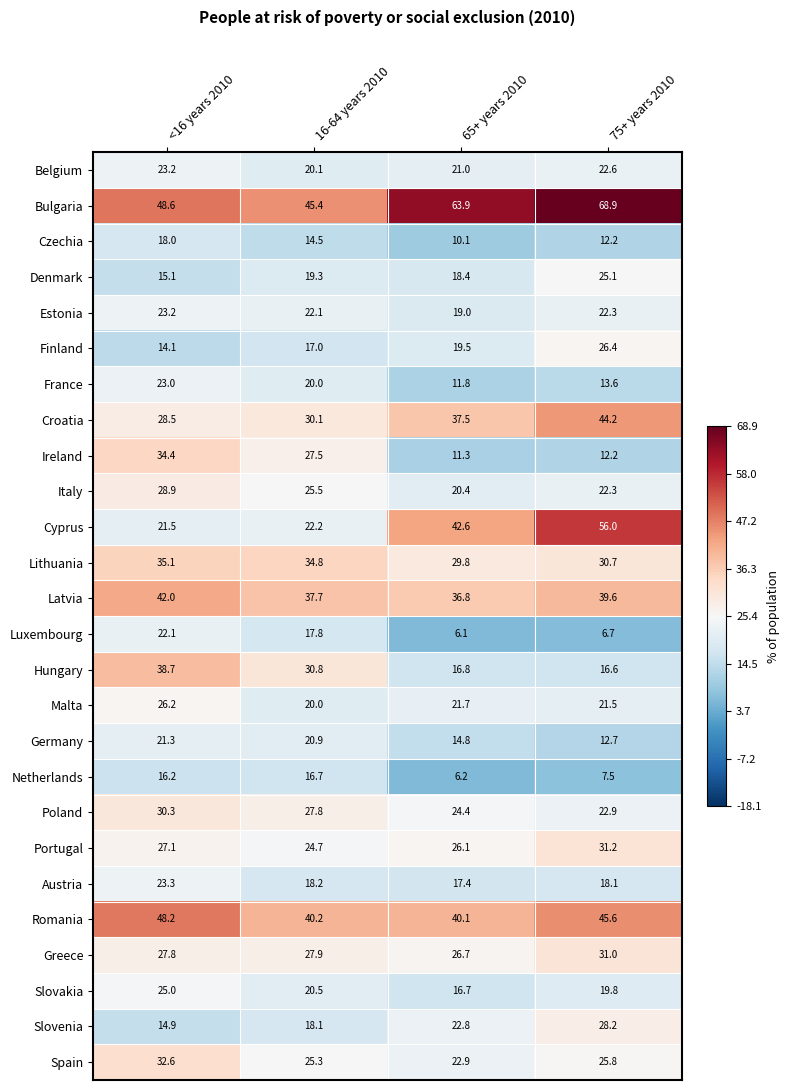

Which series has the widest spread of values?

Cyprus